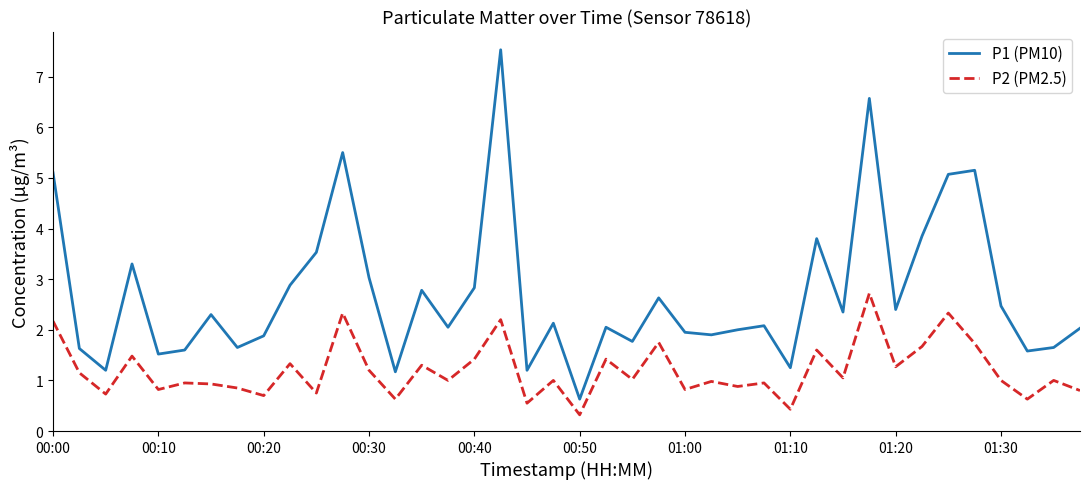

What is the smallest value displayed?

0.3